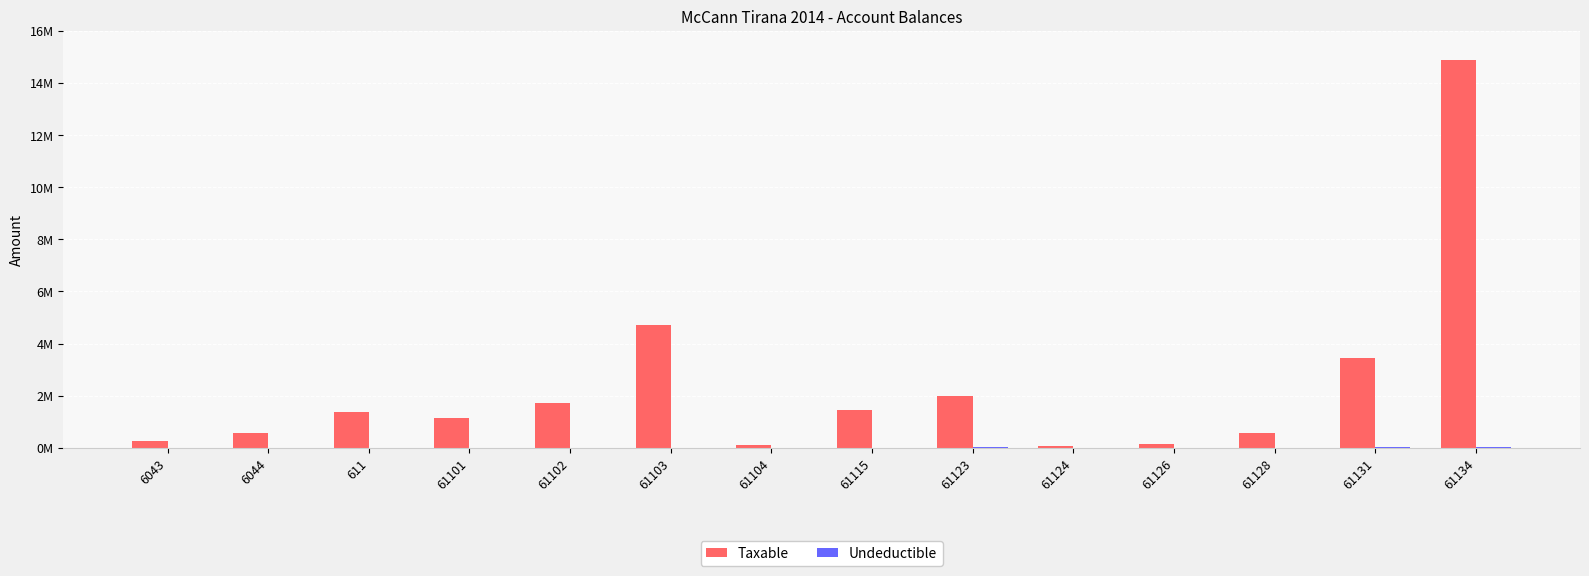

Are the bars horizontal?

No